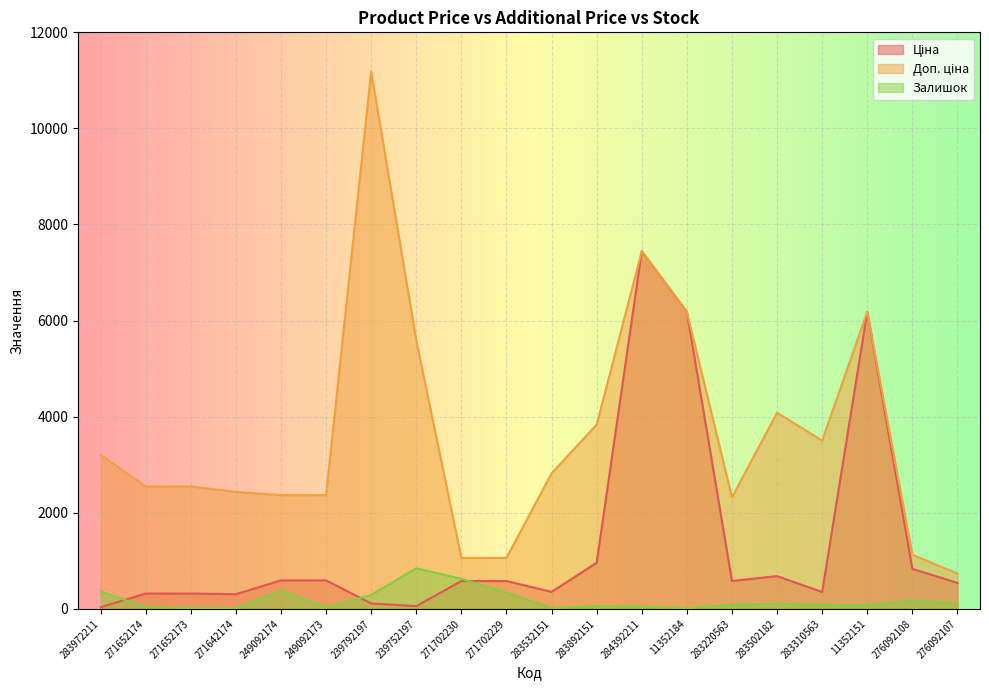

True or false: Ціна has a value of 352.6 at 283532151.

True